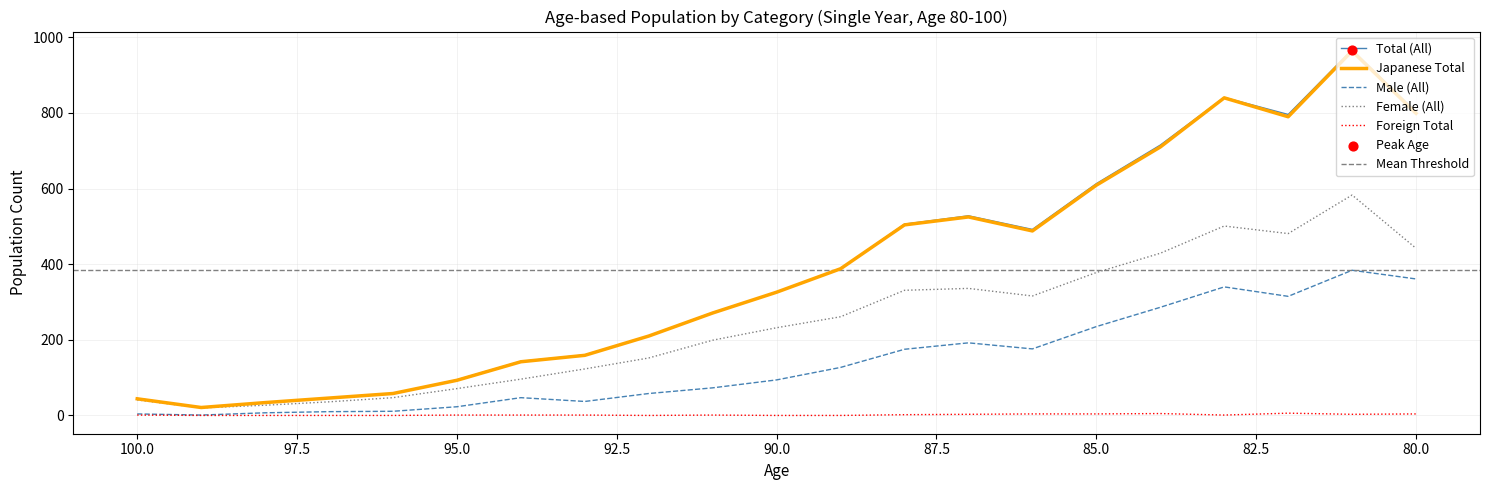

Which series reaches the maximum Y coordinate?

Total (All)